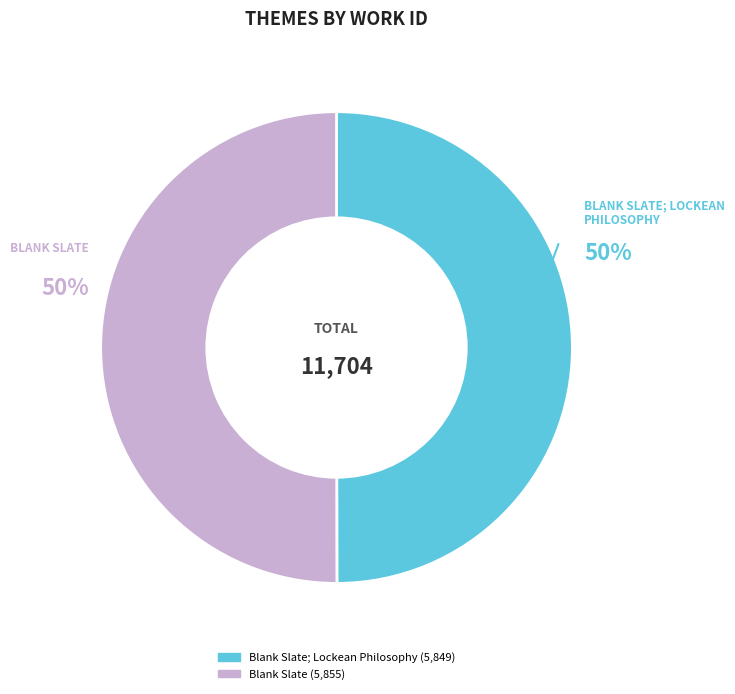

To the nearest percent, what is the average slice percentage?

50%